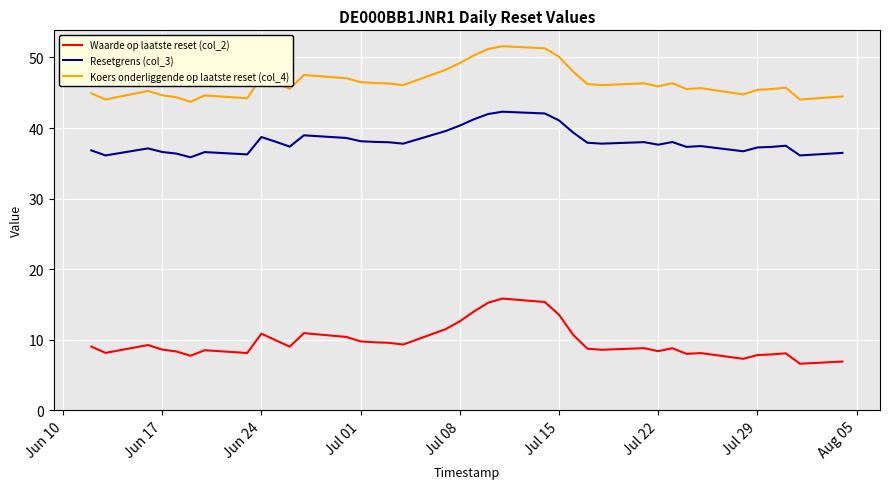

Does the chart have visible grid lines?

Yes